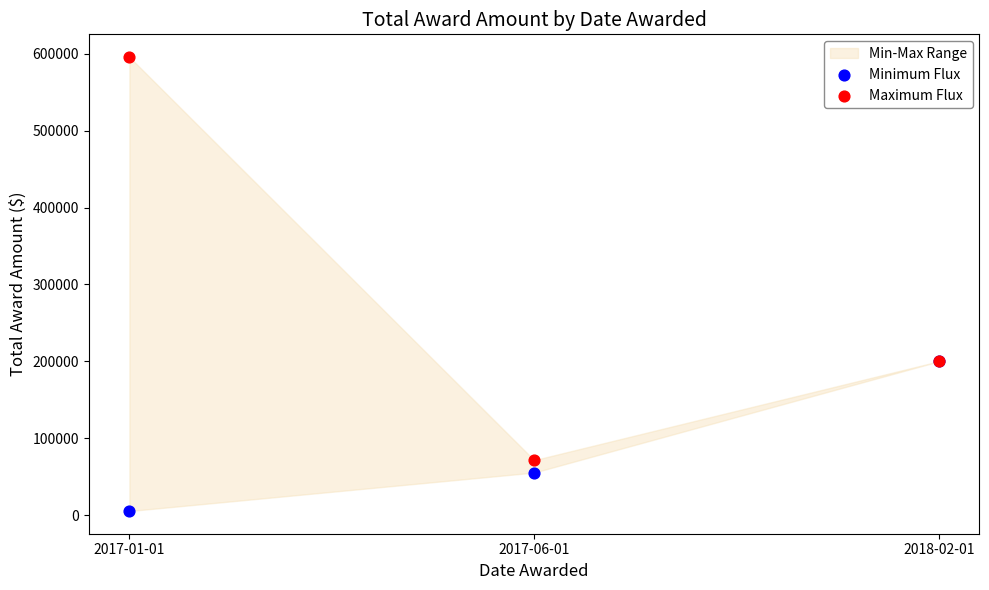

Which series contains the highest Y value?

Maximum Flux